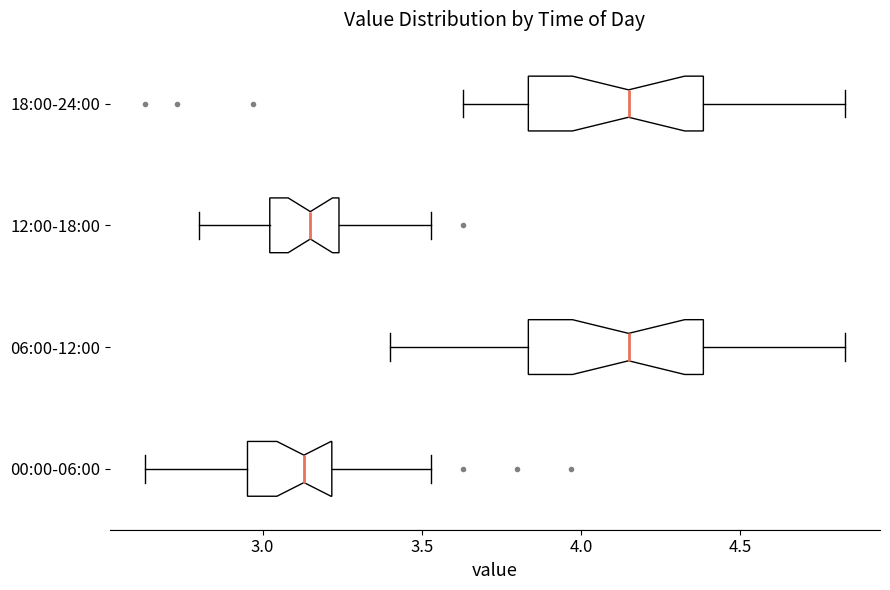

Reading bottom to top, transcribe this box plot: for each box, give where its median line is, the range the box spans, and where its two whiskers end, as read against the x-axis. The values are not printed on the chart, so give them approximately, as read against the axis.

00:00-06:00: median 3.15, box 2.95 to 3.20, whiskers 2.65 to 3.55
06:00-12:00: median 4.15, box 3.85 to 4.40, whiskers 3.40 to 4.85
12:00-18:00: median 3.15, box 3.00 to 3.25, whiskers 2.80 to 3.55
18:00-24:00: median 4.15, box 3.85 to 4.40, whiskers 3.65 to 4.85